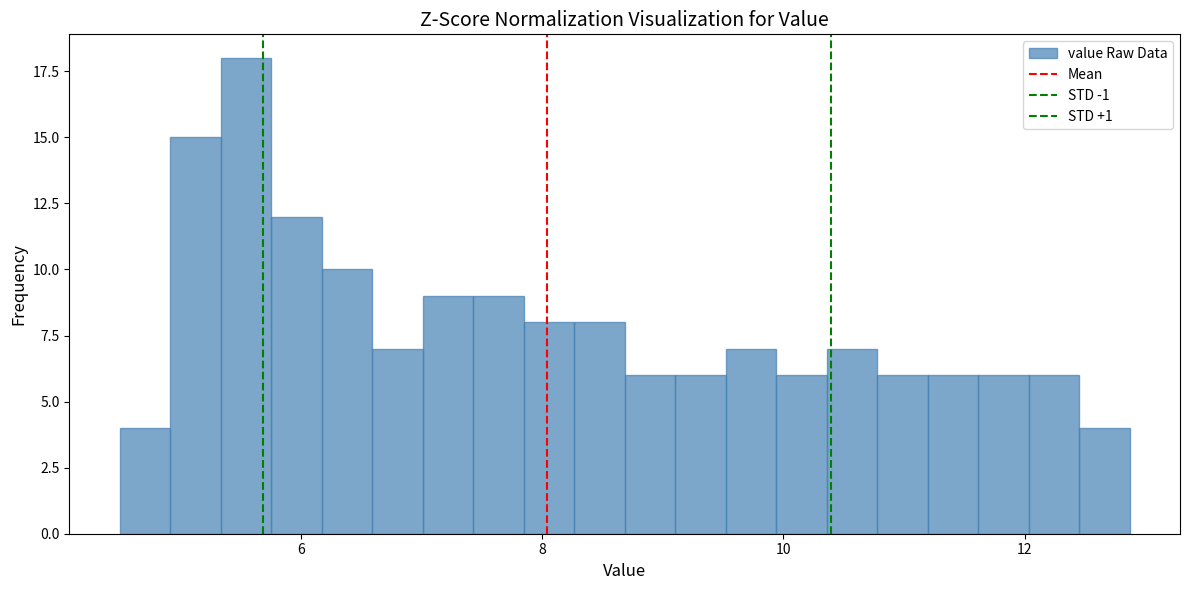

Around what value on the x-axis is the tallest bar? Give the approximate position of its centre, as read against the axis.

5.6